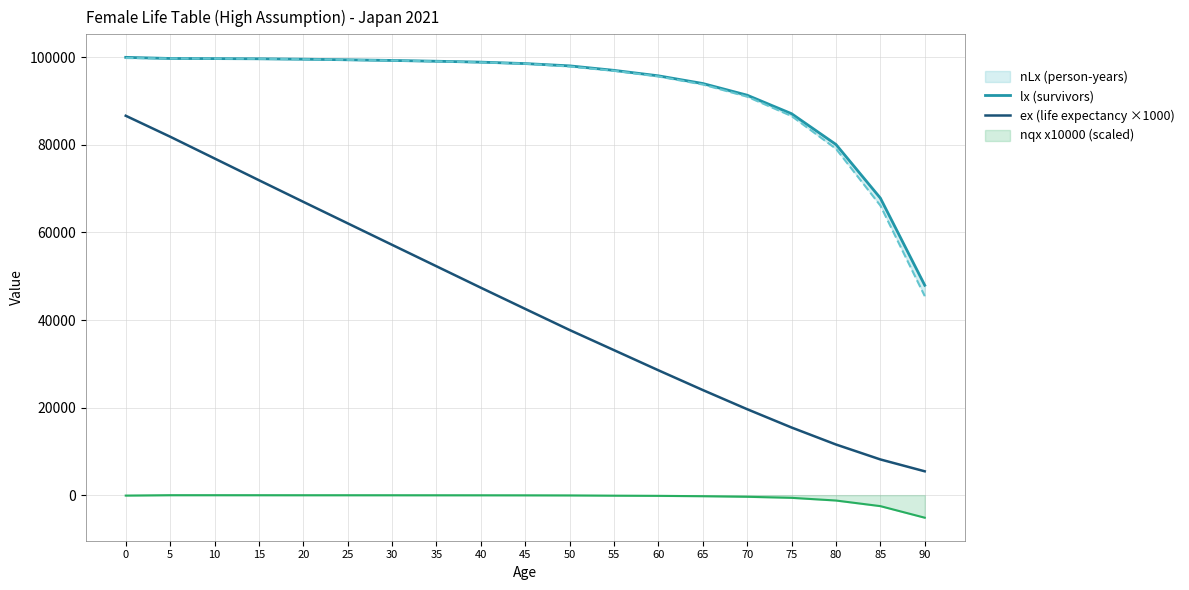

True or false: lx (survivors) and ex (life expectancy ×1000) intersect in this chart.

False